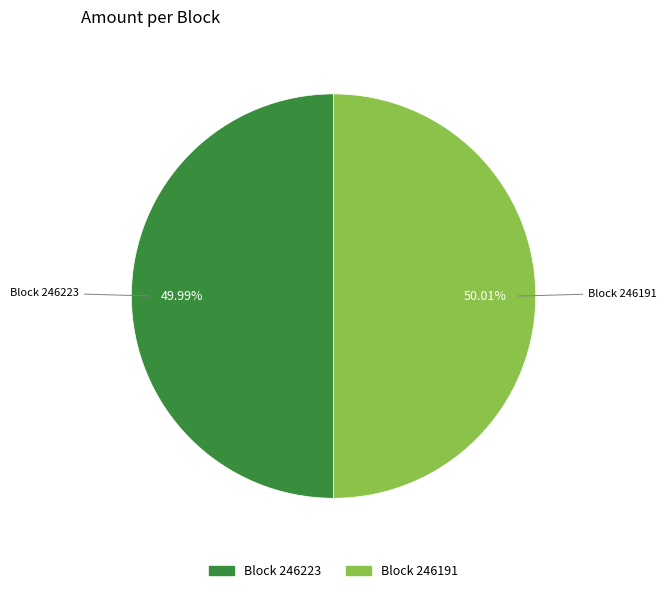

Count the number of slices in the pie.

2